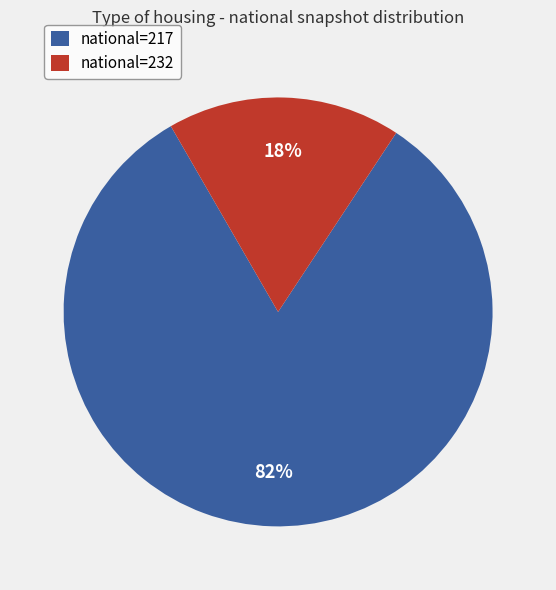

To the nearest percent, what is the average slice percentage?

50%